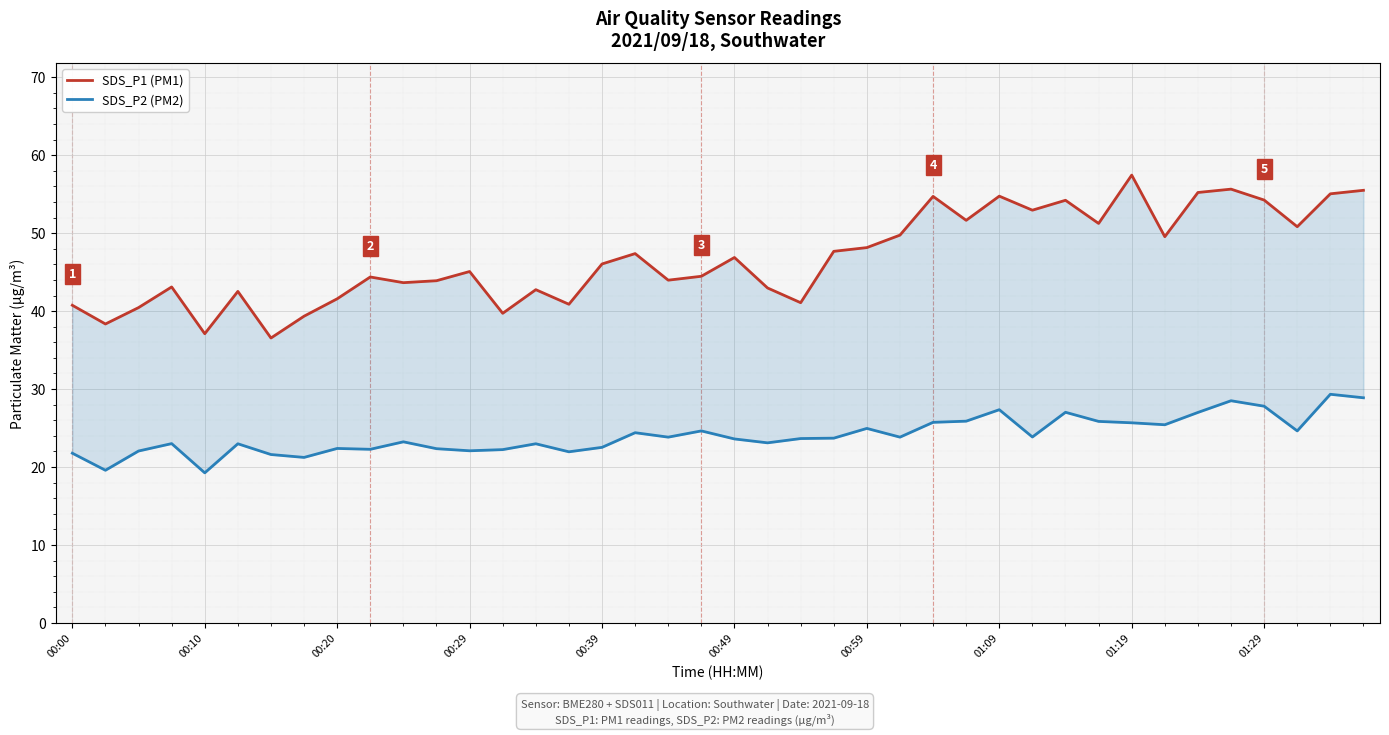

List the series in order of their peak value, lowest first.

SDS_P2 (PM2), SDS_P1 (PM1)